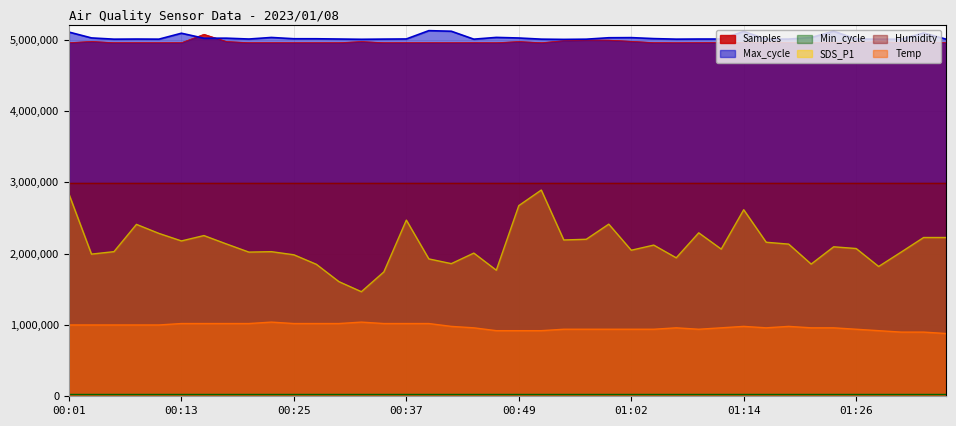

What is the minimum value for SDS_P1?

1466400.0